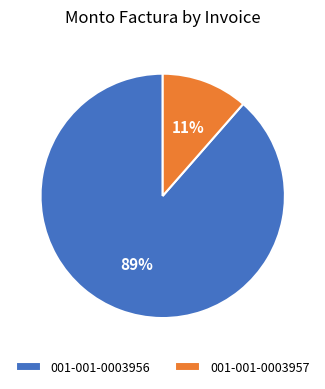

Rank the categories by value from lowest to highest.

001-001-0003957, 001-001-0003956